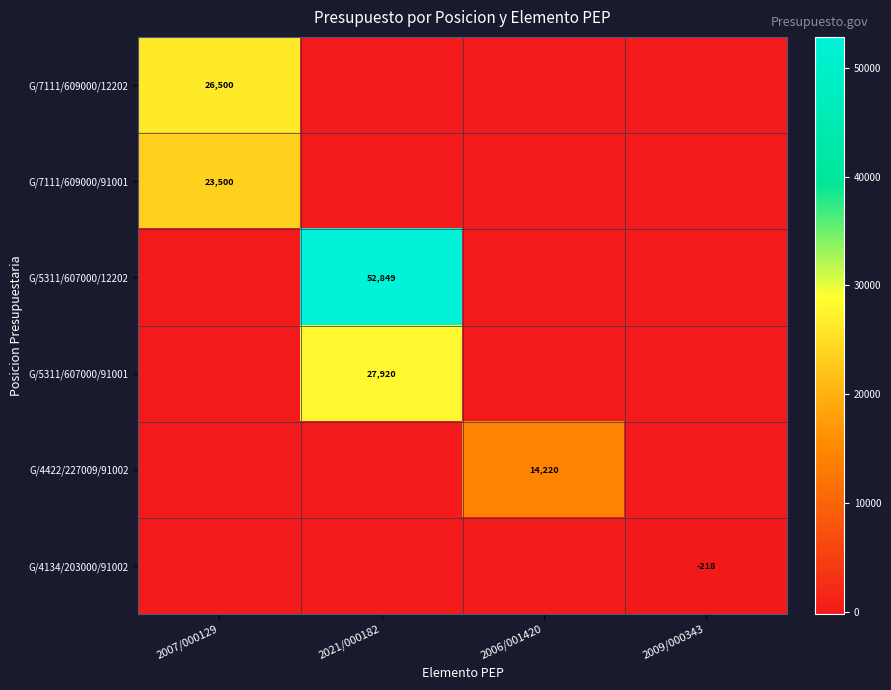

Count the number of data series in this chart.

6